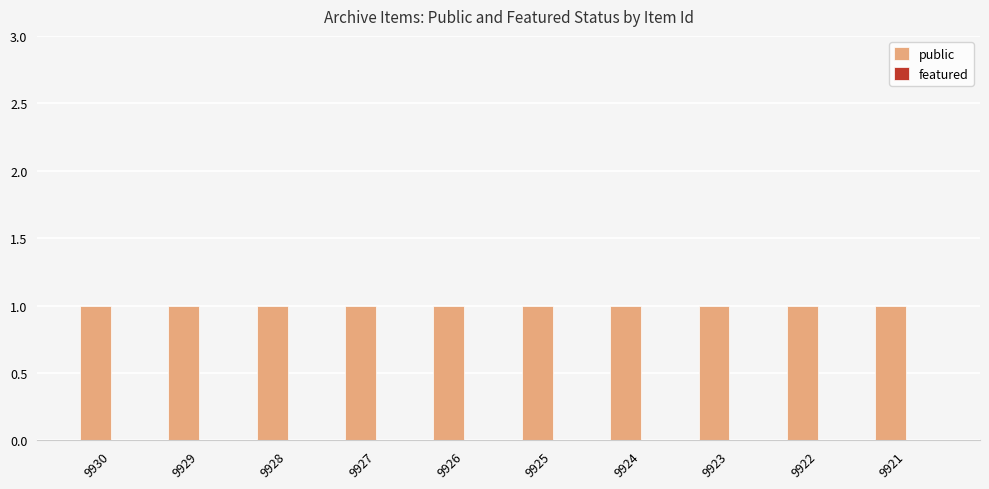

How many distinct data groups are displayed?

2